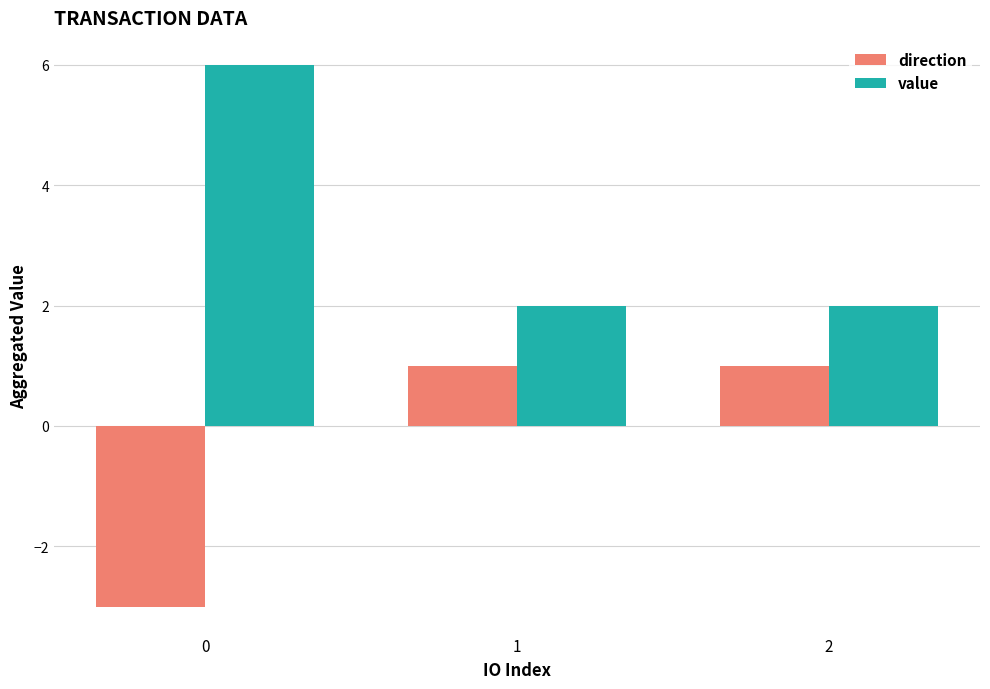

Rank the series by their average value, from highest to lowest.

value, direction